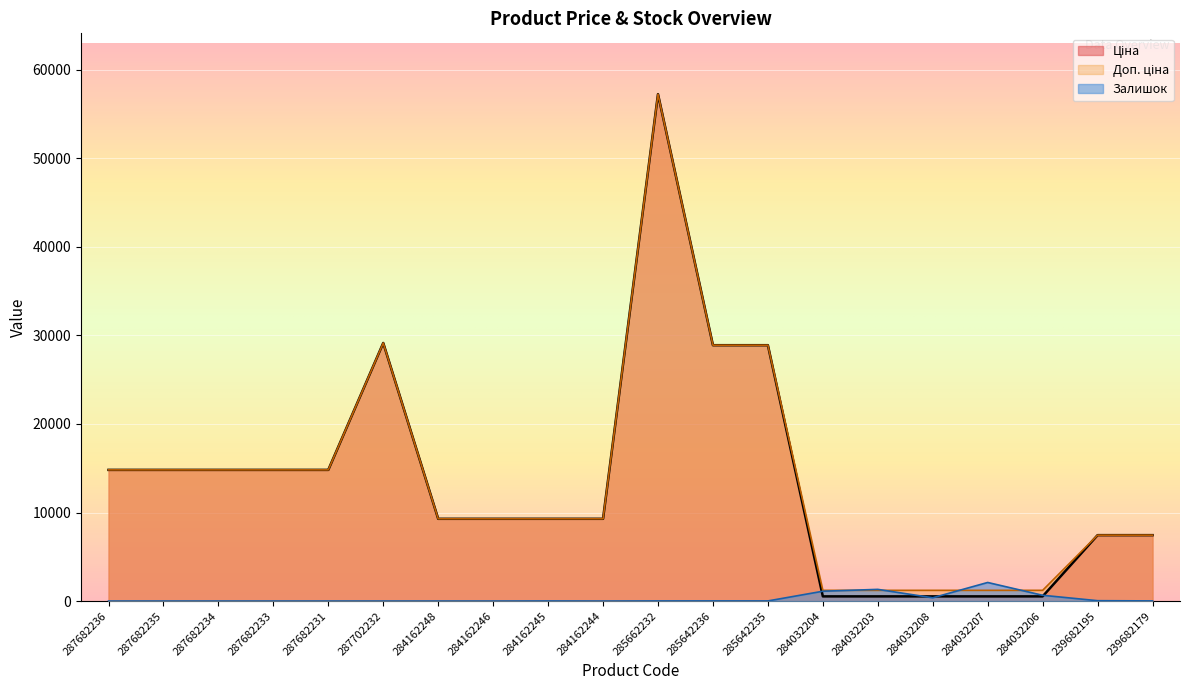

Which series changed the most between 285642236 and 239682179?

Ціна